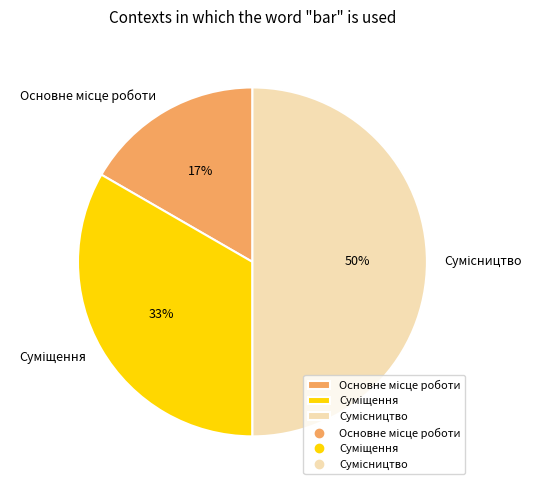

To the nearest percent, what is the difference between the largest and smallest slice percentages?

33%